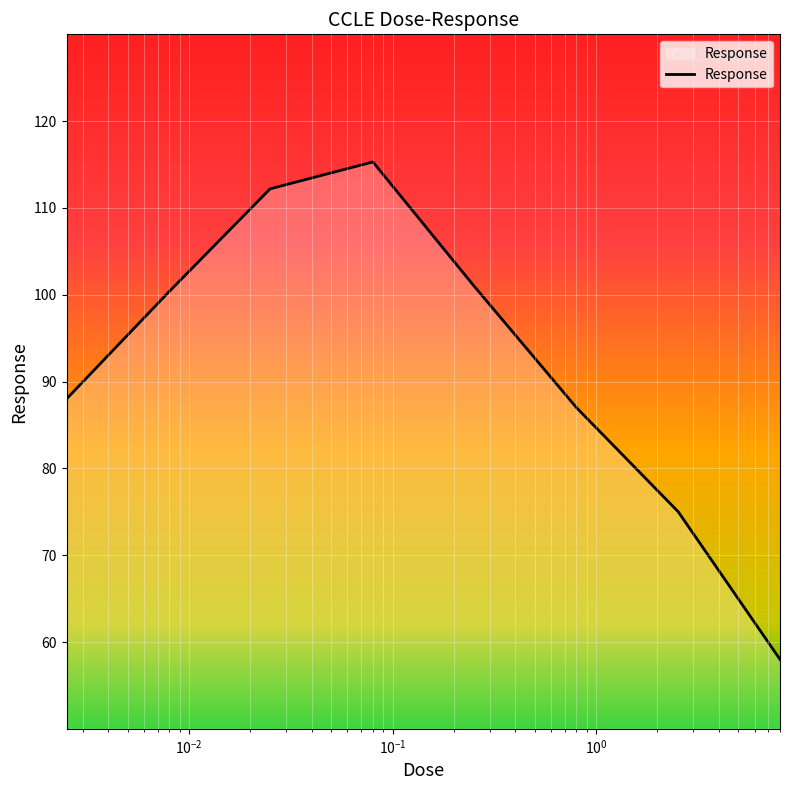

What is the average value?

92.1